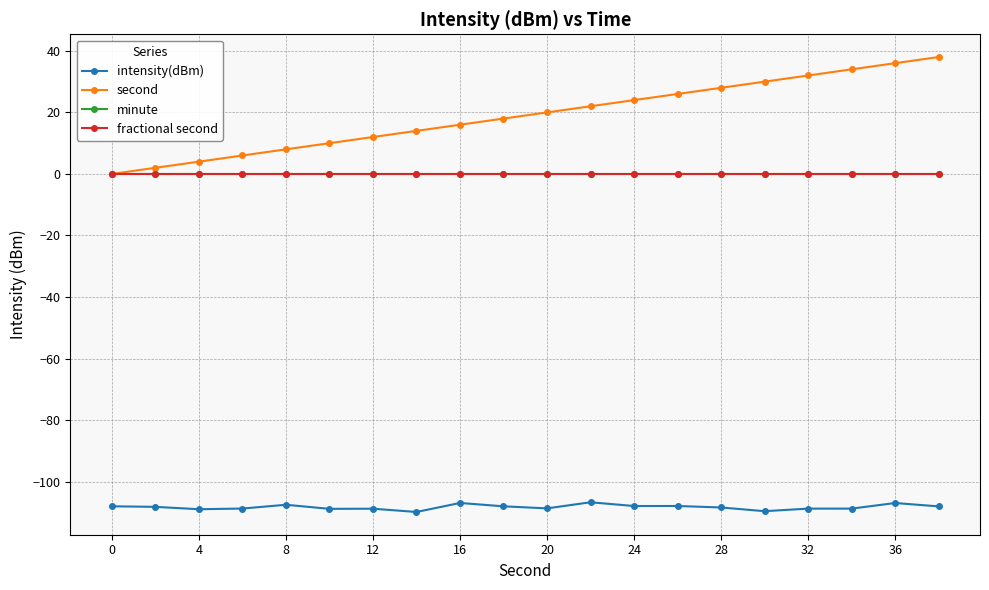

Is this an area chart (filled region under the line)?

No